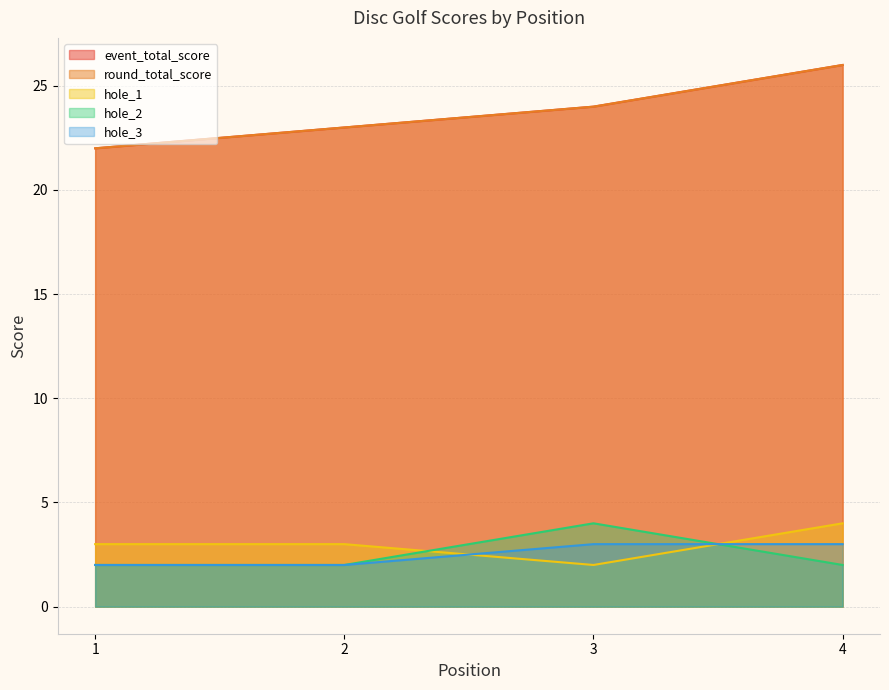

Rank the series at 4 from lowest to highest value.

hole_2, hole_3, hole_1, event_total_score, round_total_score